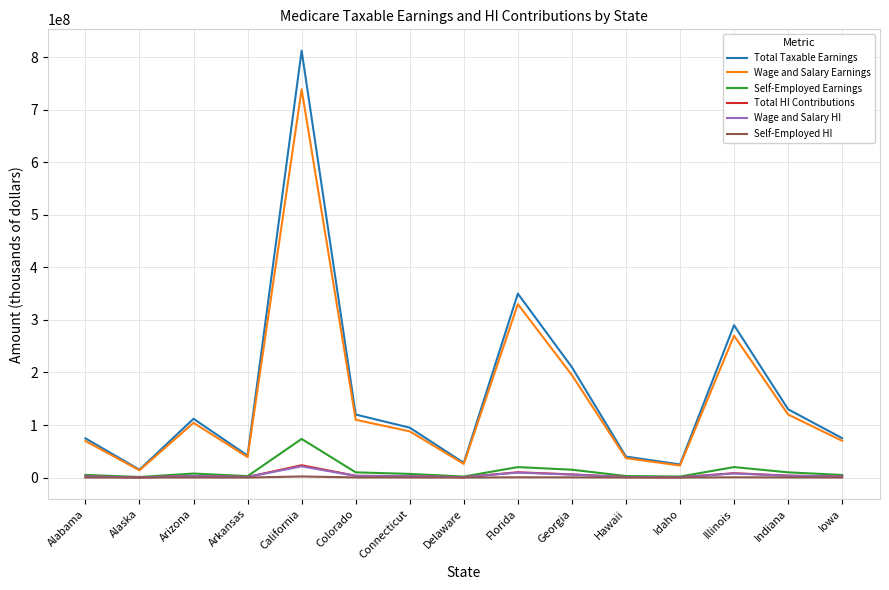

Which series has the largest range (max minus min)?

Total Taxable Earnings